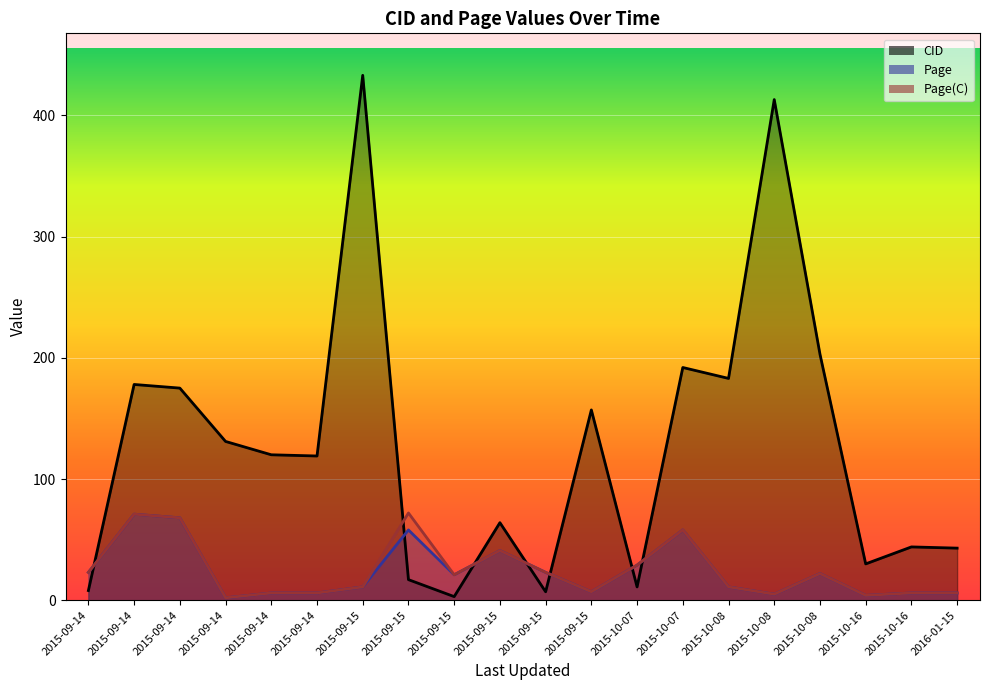

Is the value of Page at 2015-09-14 greater than the value of CID at 2015-10-16?

No